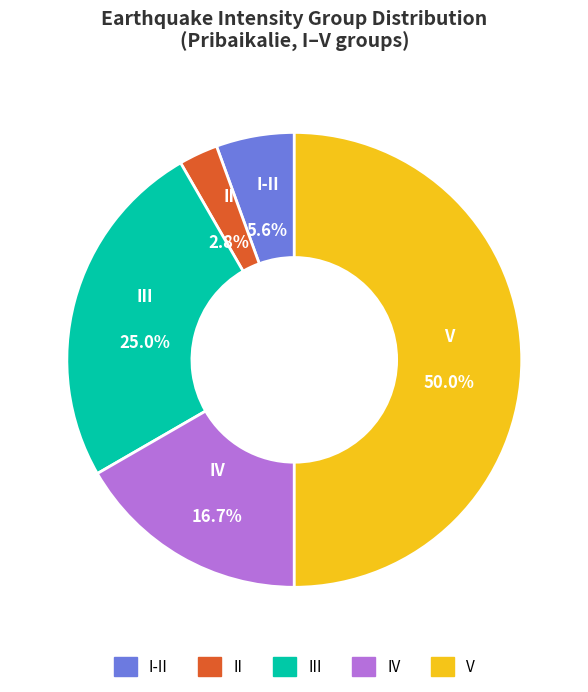

How many segments does this pie chart have?

5